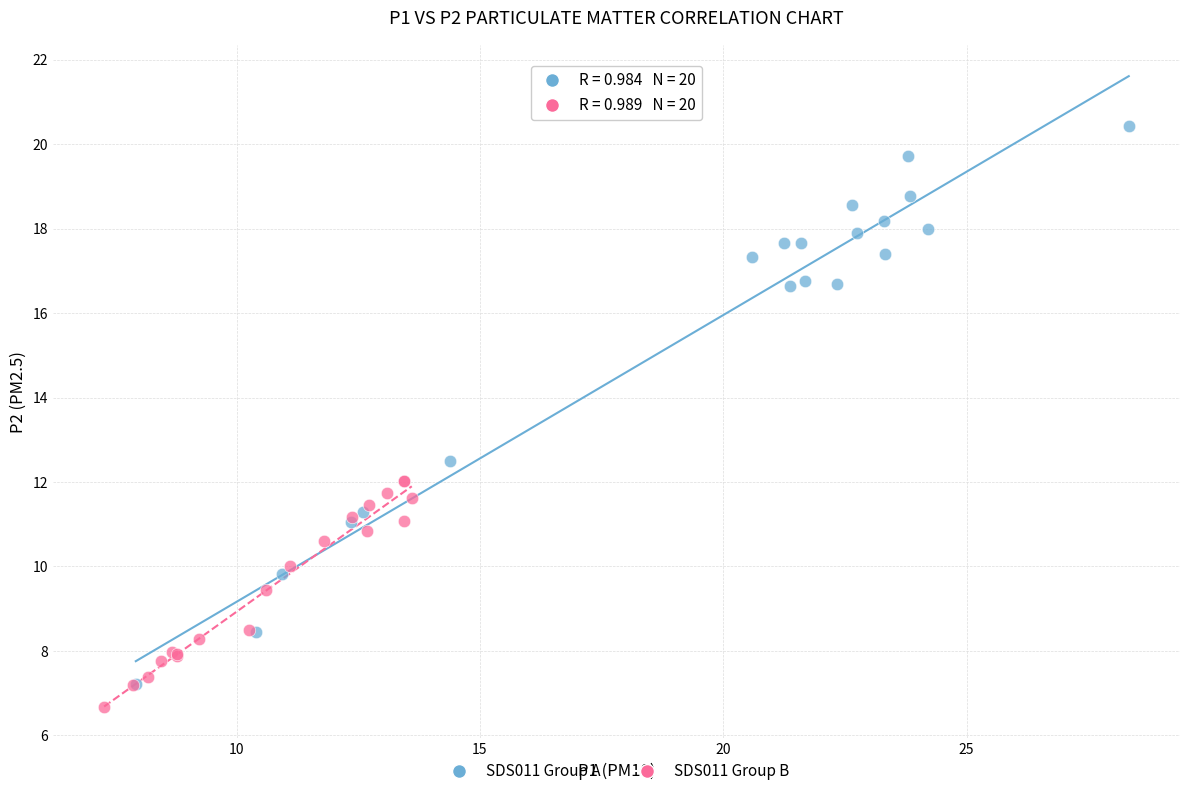

Which series reaches the maximum Y coordinate?

SDS011 Group A